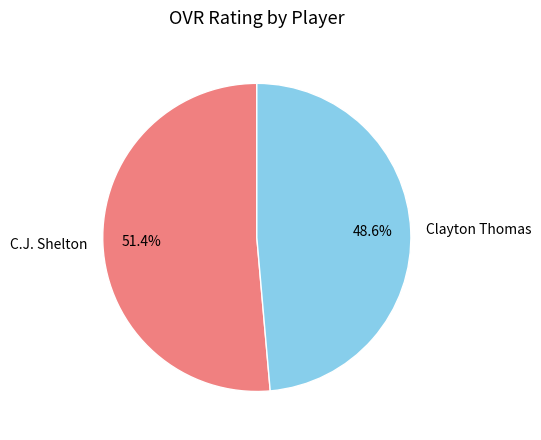

Is there a majority slice in this chart?

Yes